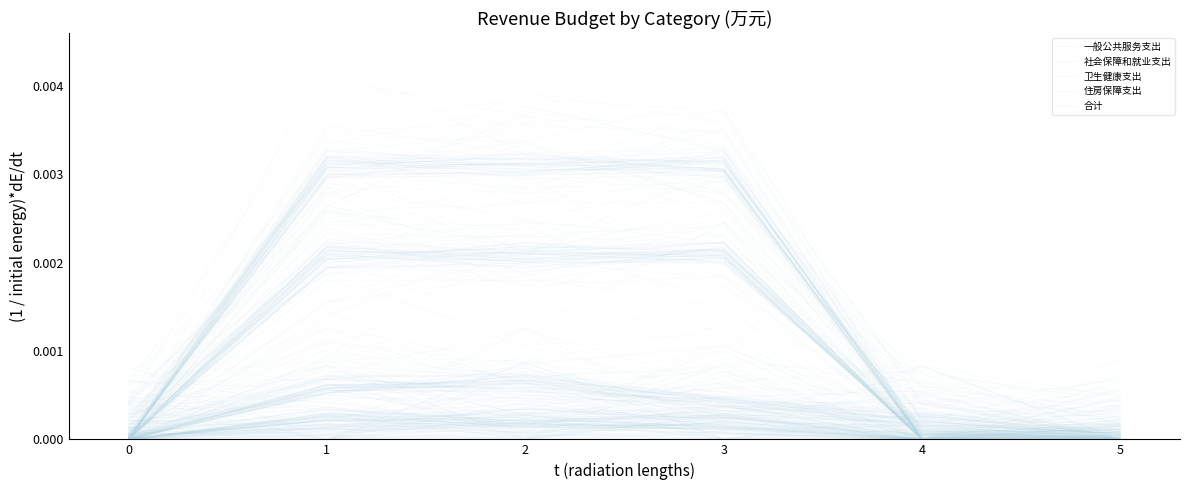

Reading left to right, list all the values displayed in this chart.

一般公共服务支出: 0=0.0	1=0.0	2=0.0	3=0.0	4=0.0	5=0.0
社会保障和就业支出: 0=0.0	1=0.0	2=0.0	3=0.0	4=0.0	5=0.0
卫生健康支出: 0=0.0	1=0.0	2=0.0	3=0.0	4=0.0	5=0.0
住房保障支出: 0=0.0	1=0.0	2=0.0	3=0.0	4=0.0	5=0.0
合计: 0=0.0	1=0.0	2=0.0	3=0.0	4=0.0	5=0.0